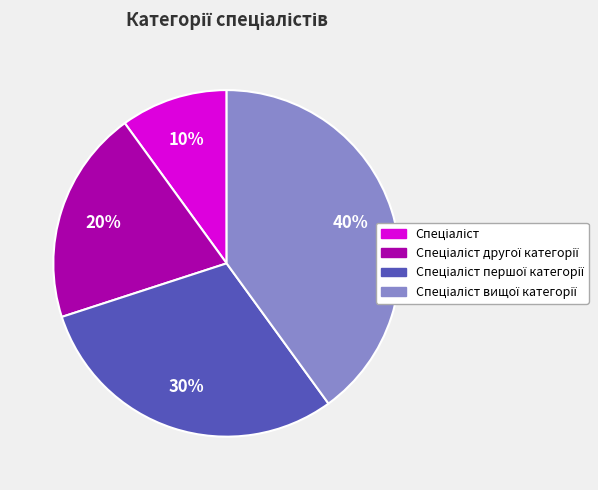

Is there any slice that represents more than half of the pie?

No